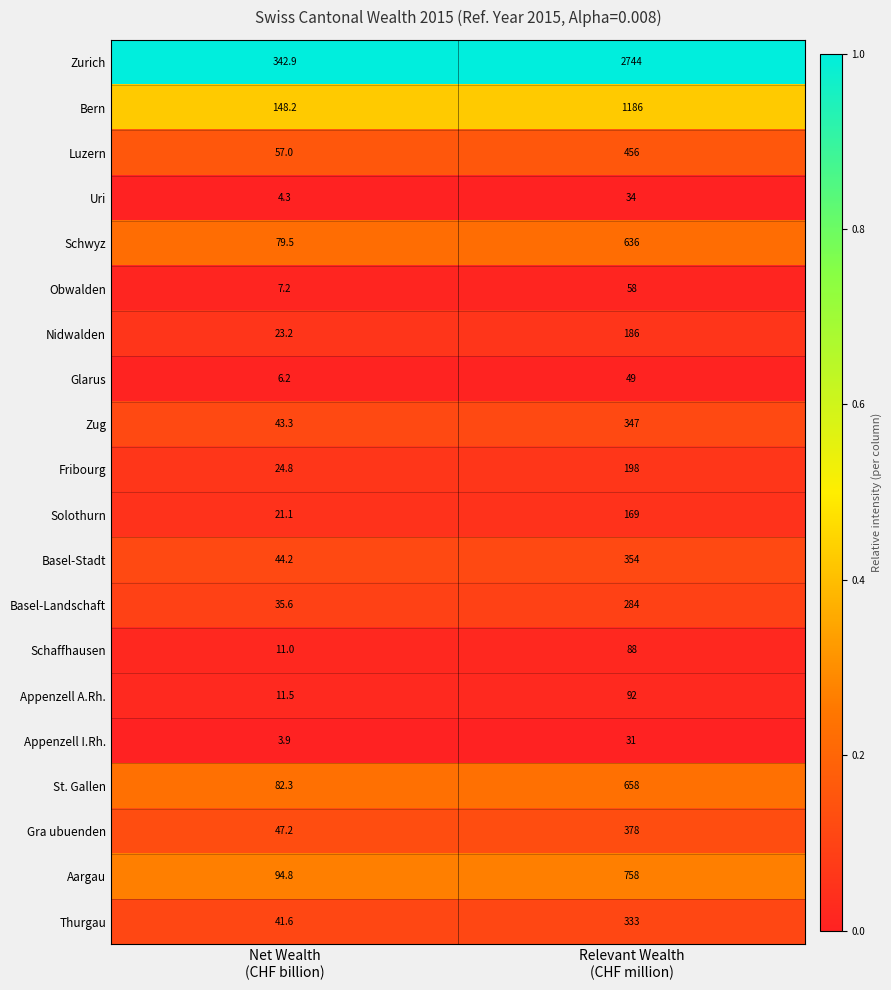

What is the highest value of the Schwyz series?

636.0